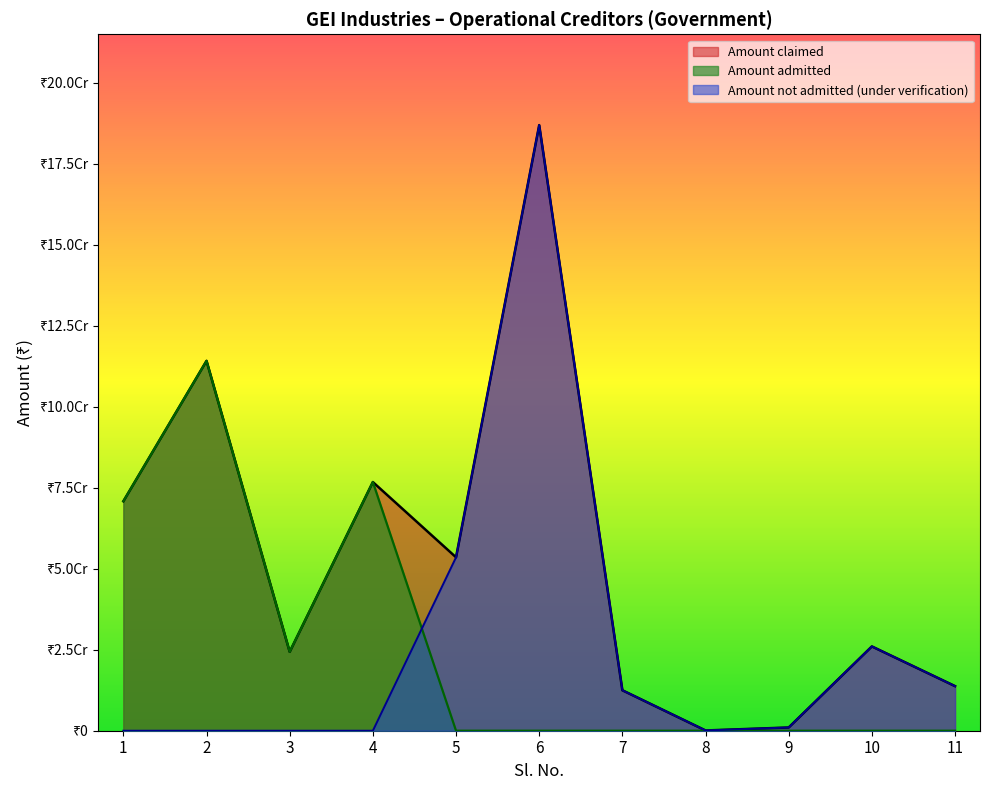

What is the sum of all Amount claimed values?

579893811.7